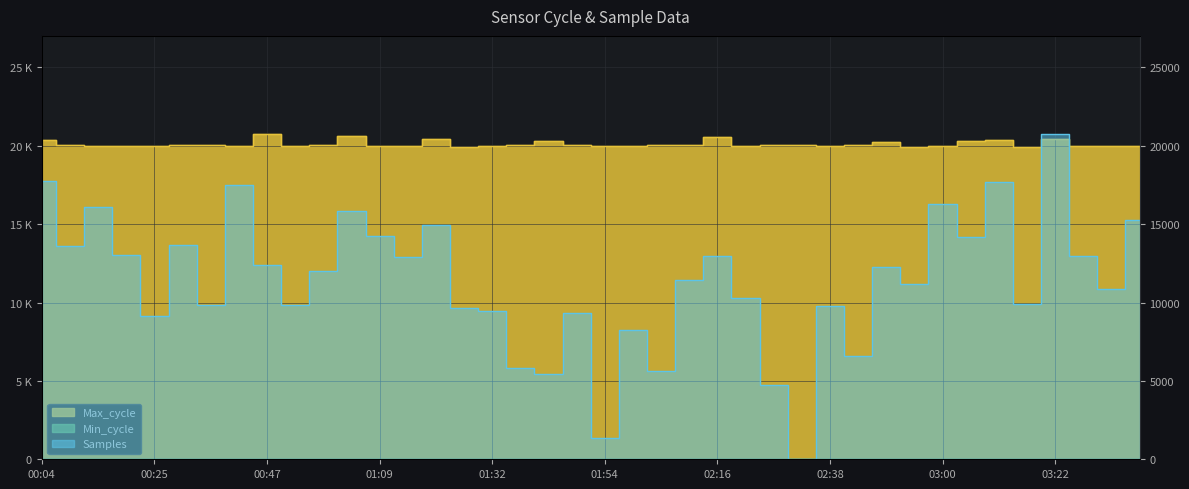

True or false: Max_cycle has a value of 33762.9 at 02:44.

False